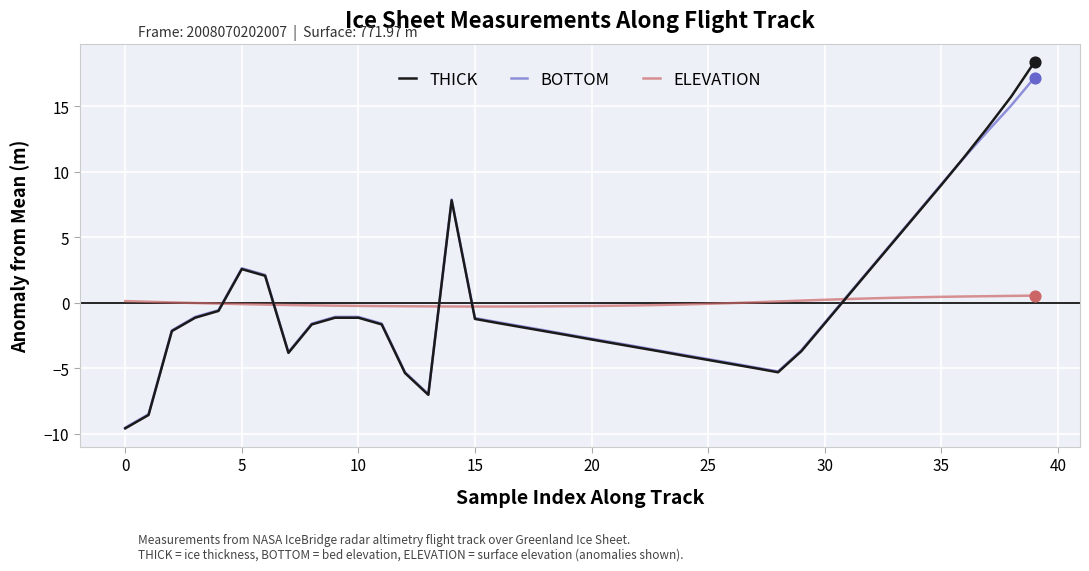

Which series has the largest range (max minus min)?

THICK